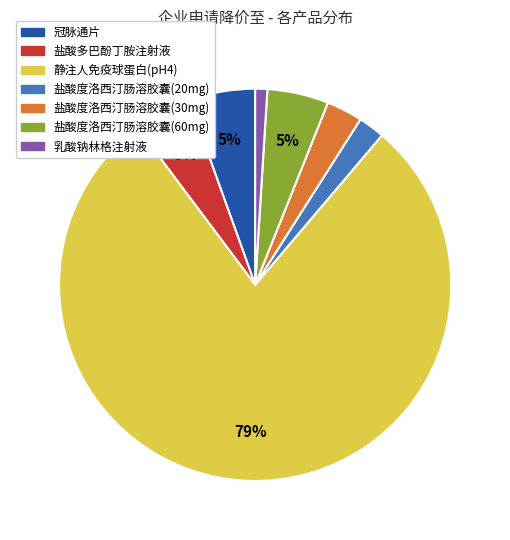

Is the sum of 盐酸度洛西汀肠溶胶囊(60mg) and 静注人免疫球蛋白(pH4) greater than half?

Yes